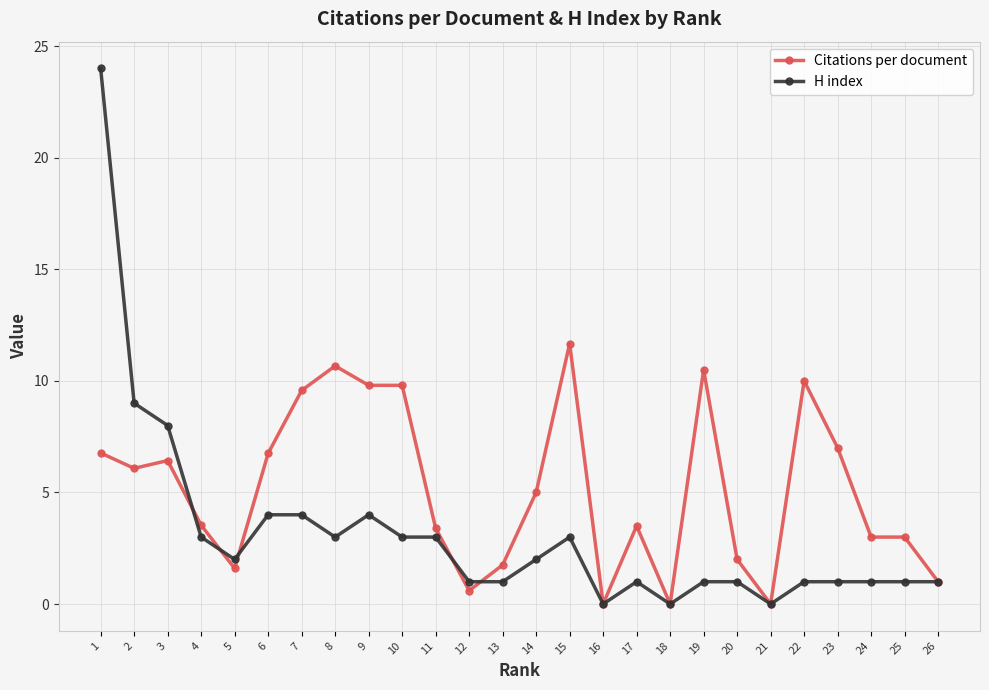

Is the value of Citations per document at 23 greater than the value of H index at 20?

Yes